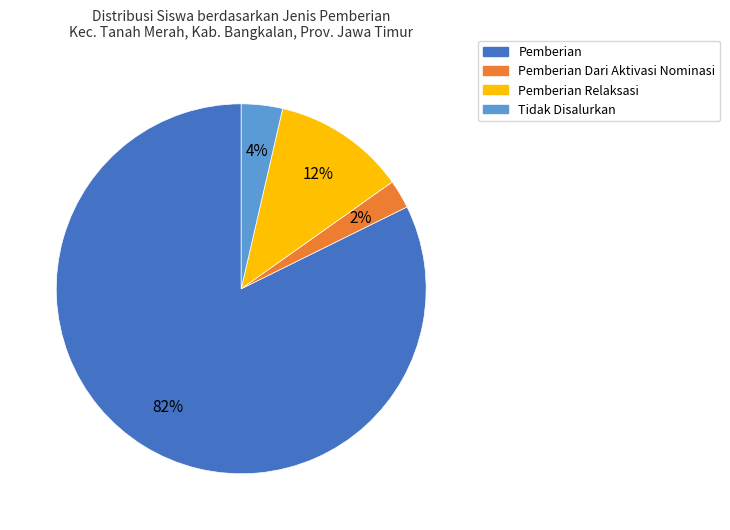

How many segments does this pie chart have?

4